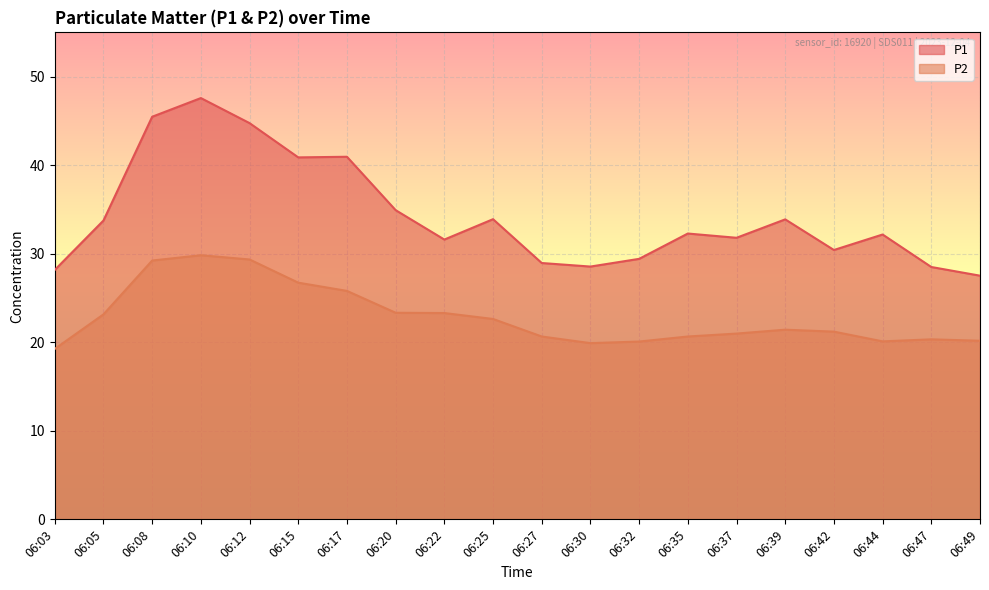

At how many categories does at least one series exceed 28?

19